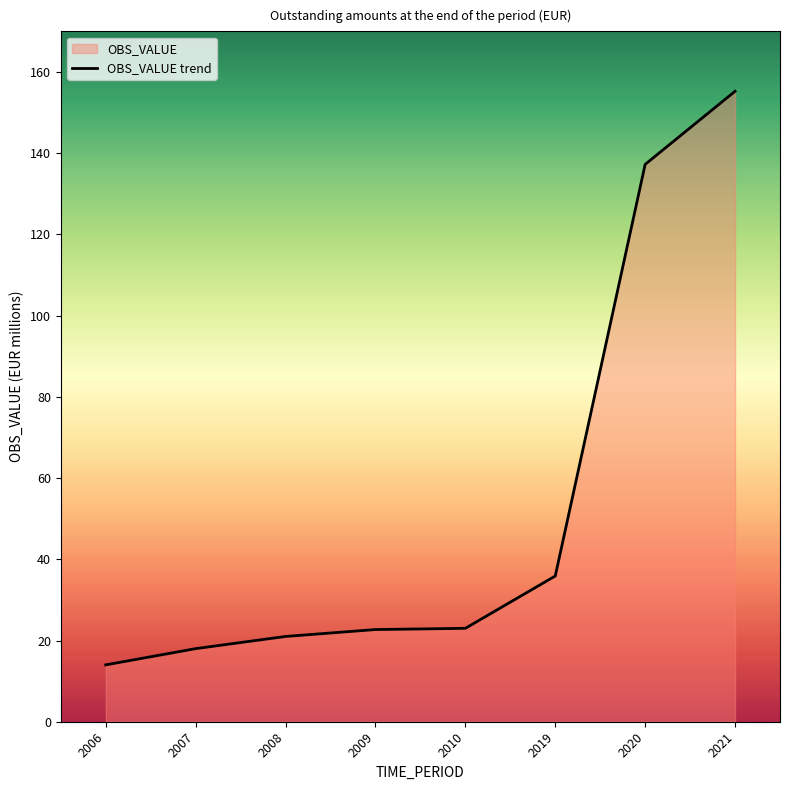

What is the change in value from 2006 to 2008?

+7.0